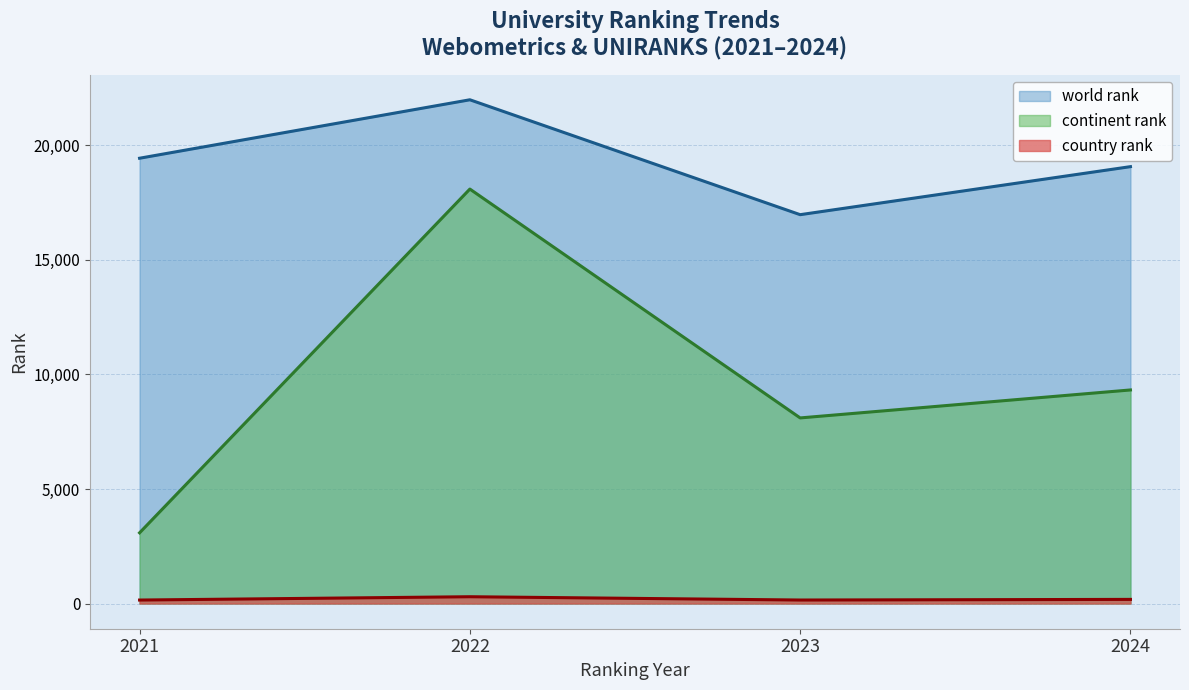

True or false: continent rank and country rank cross at least once.

False